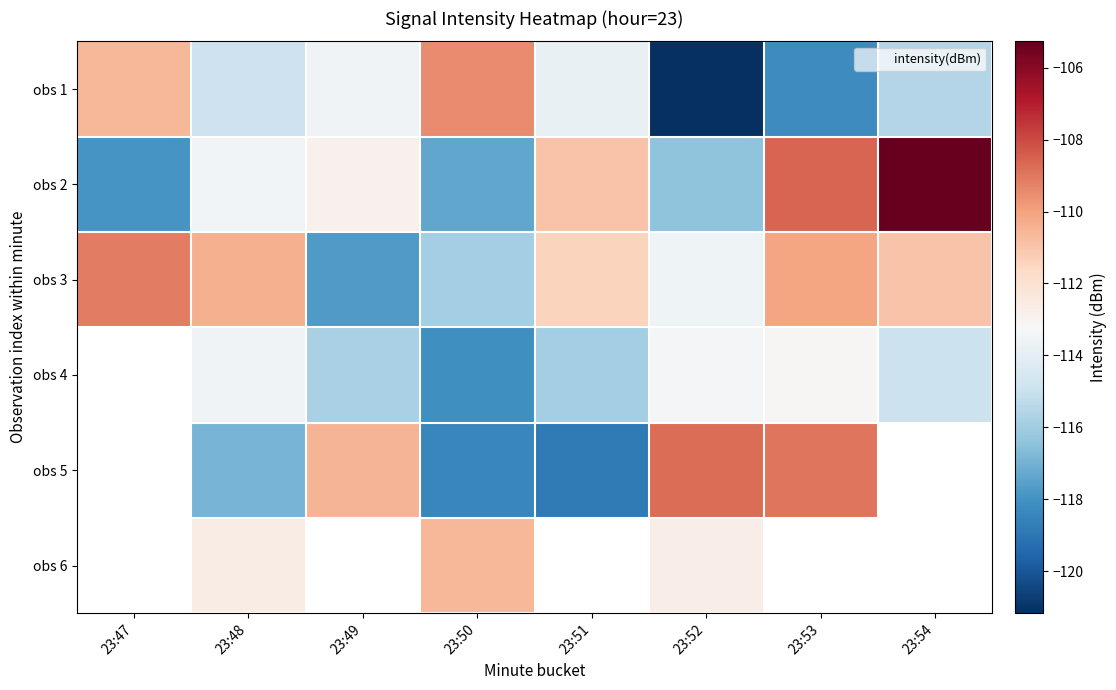

Which category has the lowest value across all series?

23:52